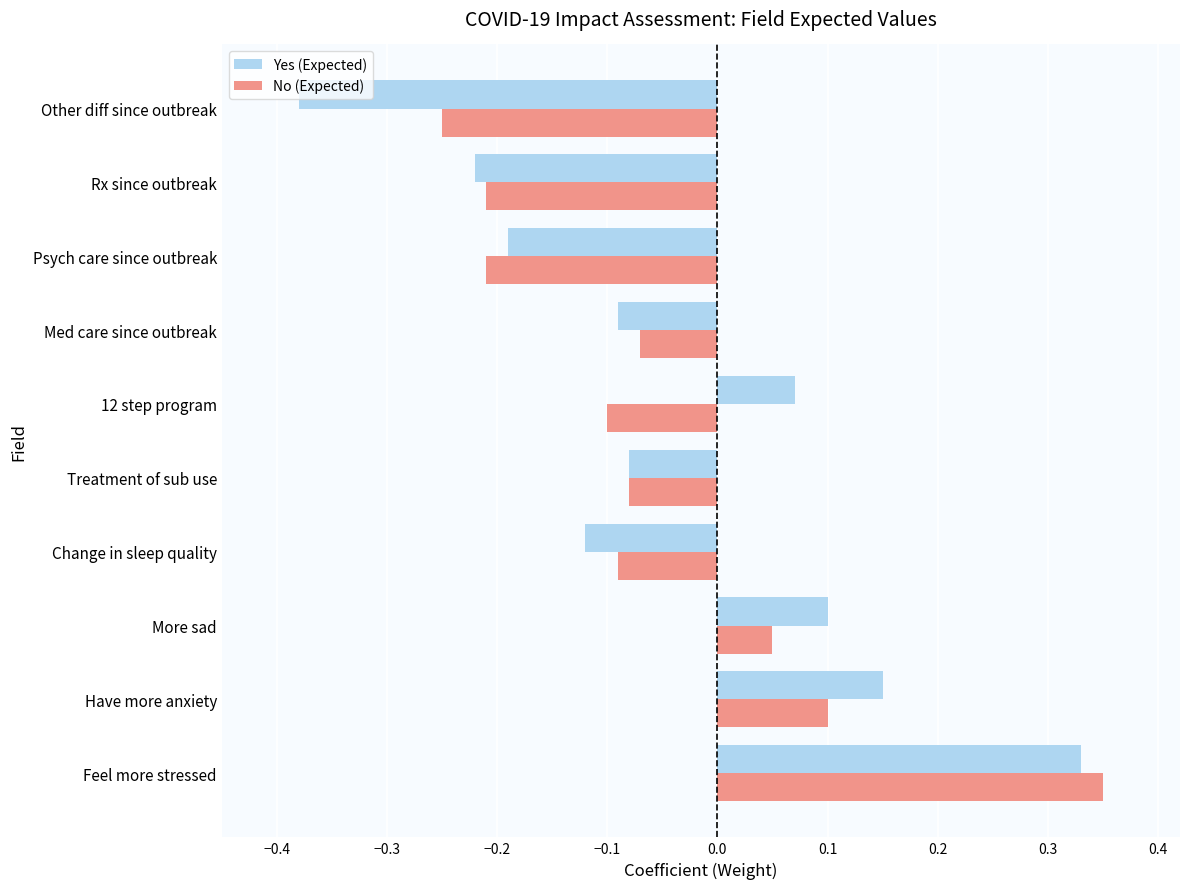

Which series has the widest spread of values?

Yes (Expected)